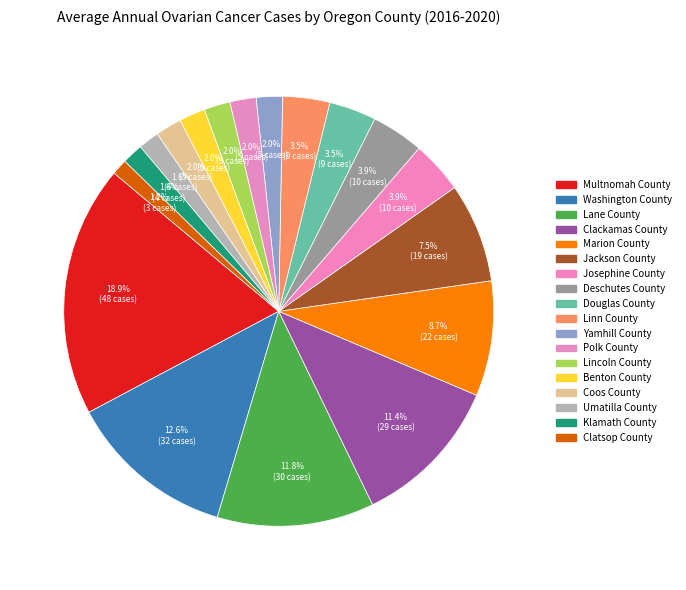

What is the ratio of the value at Yamhill County to the value at Klamath County?

1.2